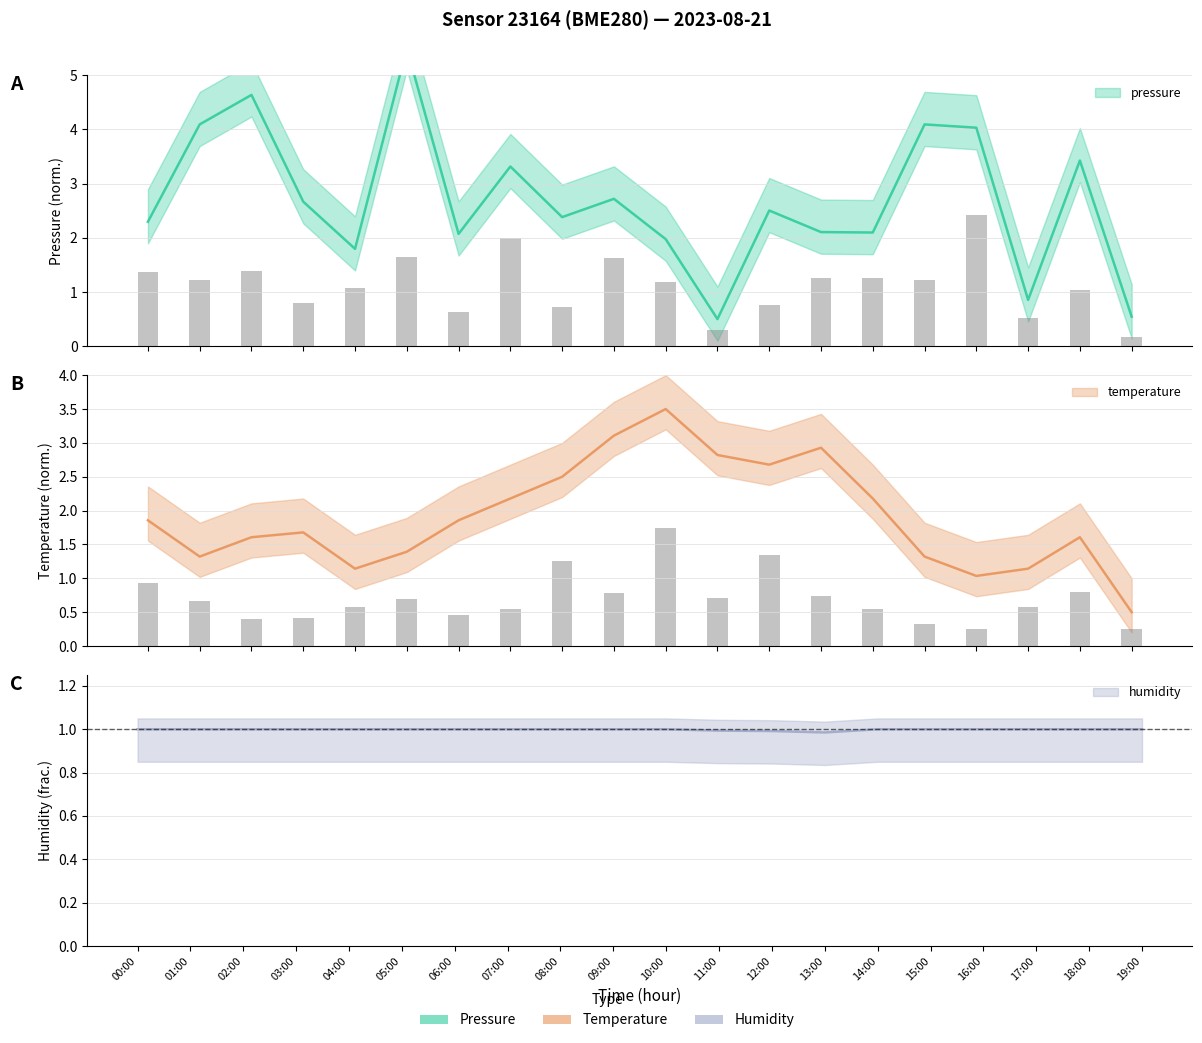

Rank the series by their maximum value, from highest to lowest.

pressure, temperature, humidity